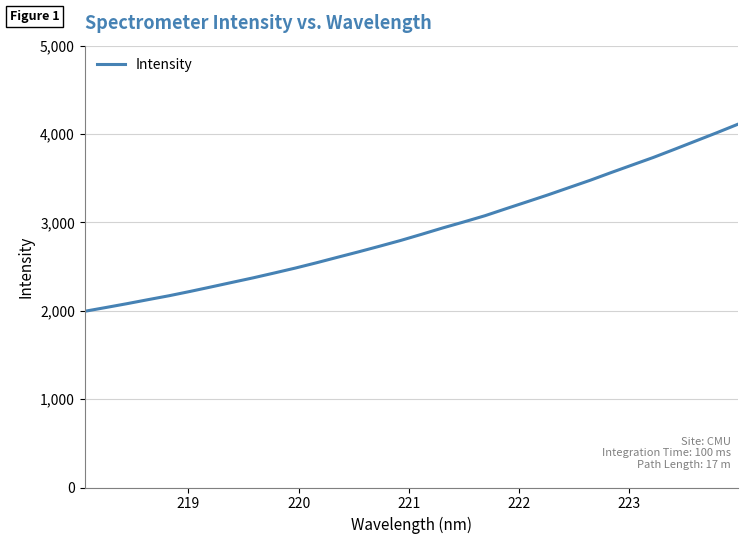

What is the difference between the maximum and minimum values?

2115.2